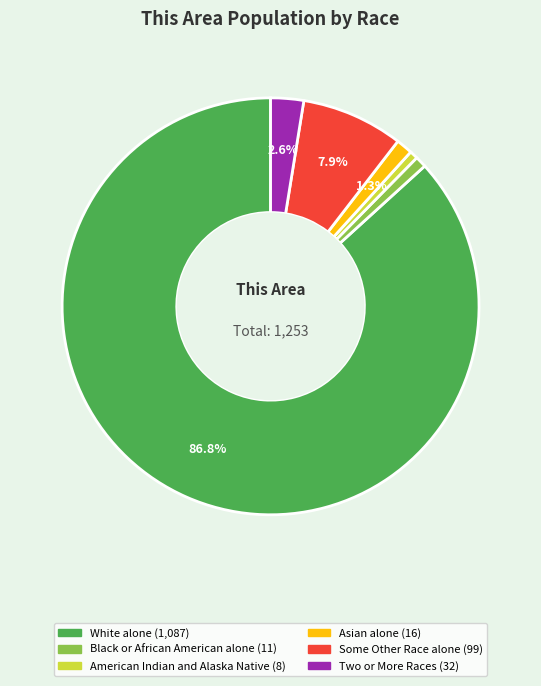

Is there a majority slice in this chart?

Yes